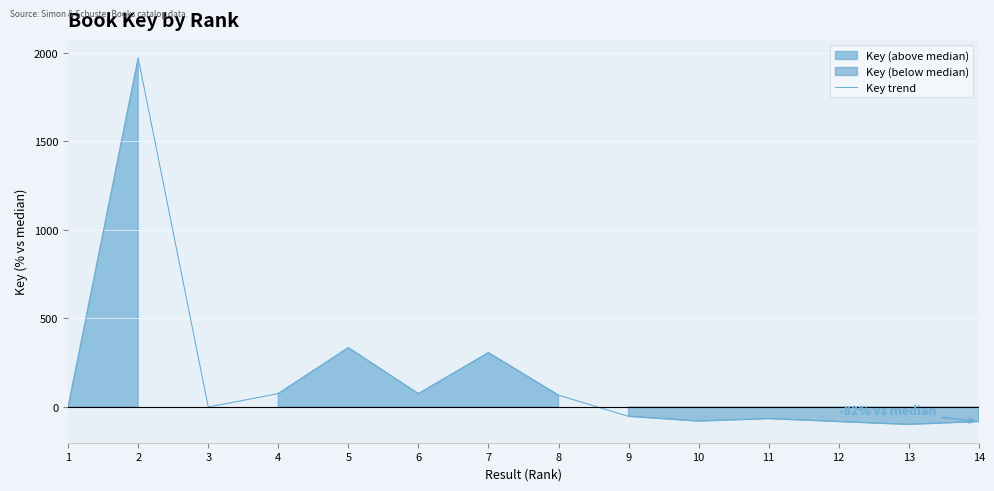

The value at 3 is -0.1. True or false?

False